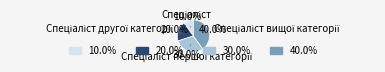

Is there a majority slice in this chart?

No